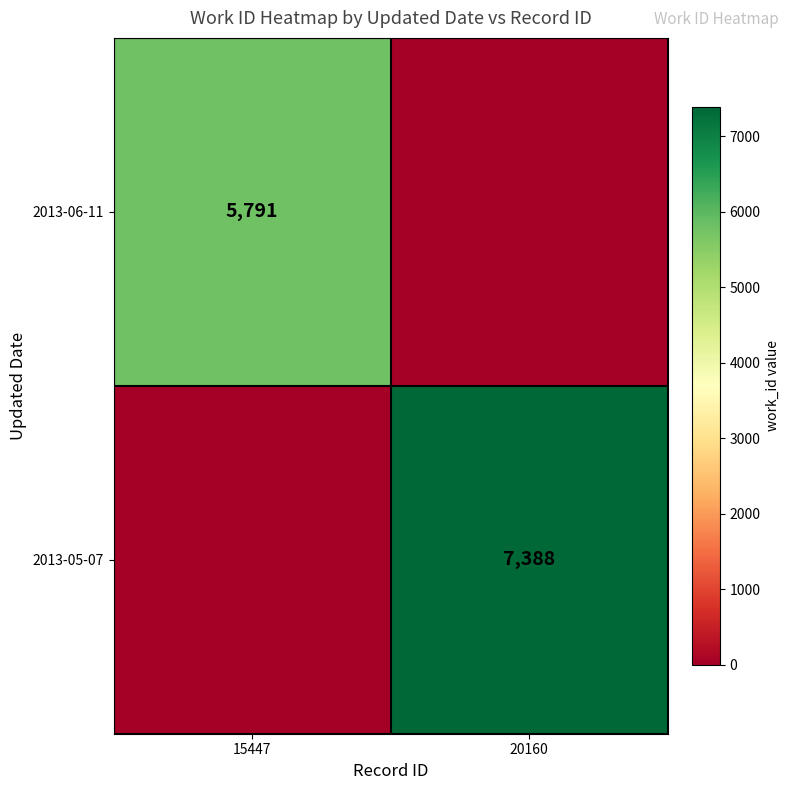

Is it true that 2013-05-07 equals 7388 at 20160?

True